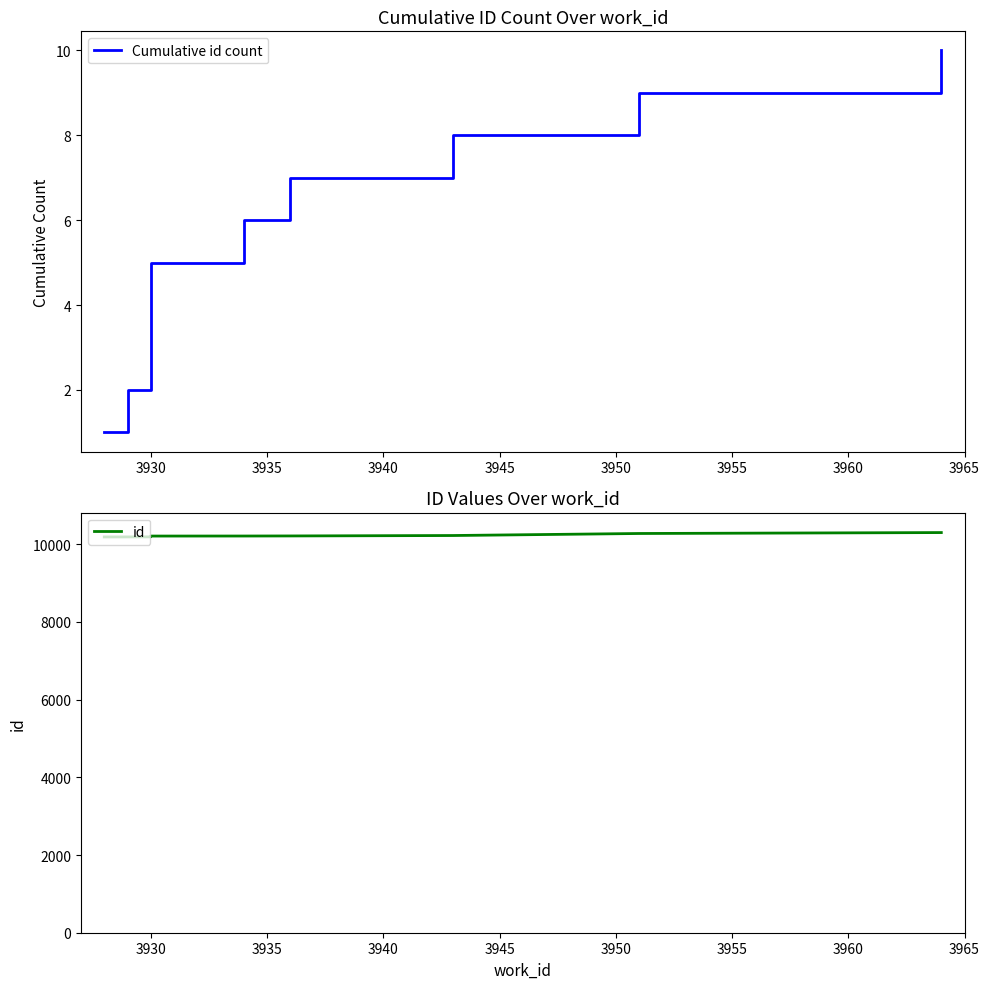

Rank the series by their maximum value, from lowest to highest.

Cumulative id count, id